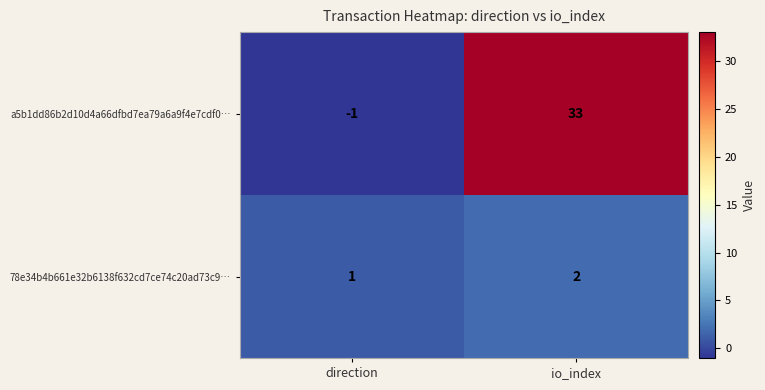

Reading right to left, what are all the values shown in this chart?

a5b1dd86b2d10d4a66dfbd7ea79a6a9f4e7cdf0…: io_index=33	direction=-1
78e34b4b661e32b6138f632cd7ce74c20ad73c9…: io_index=2	direction=1